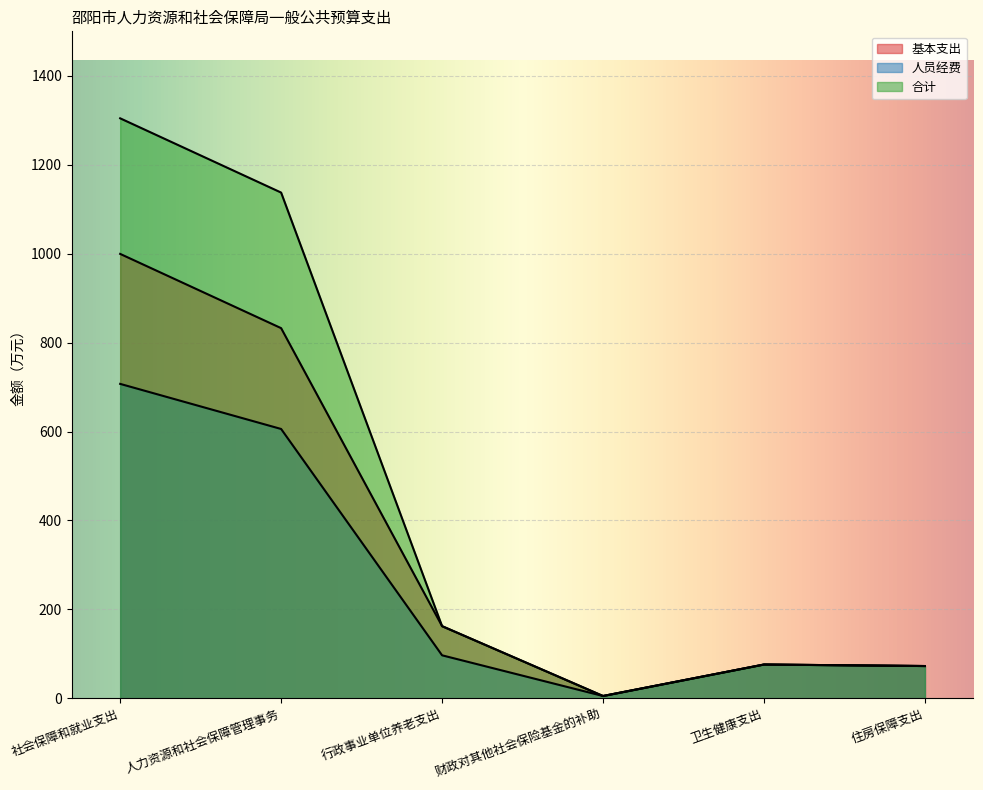

The 基本支出 series shows 129.5 at 住房保障支出. True or false?

False